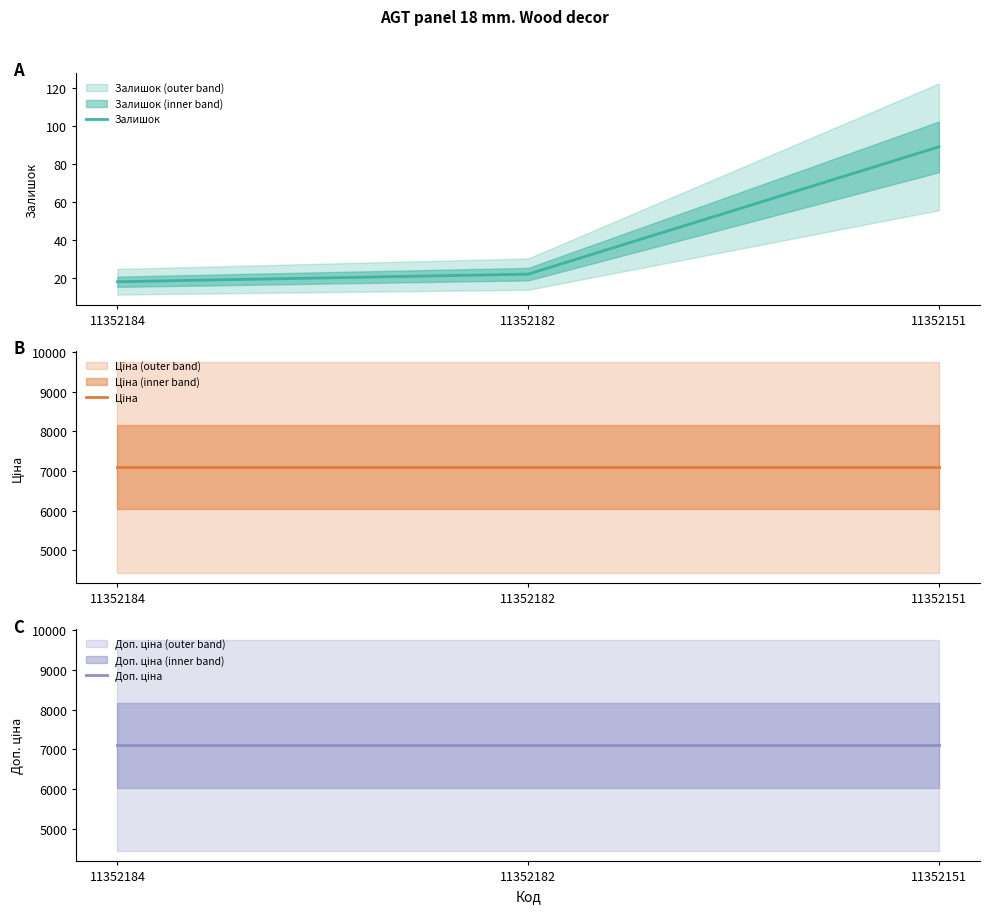

True or false: Ціна has a value of 1869.2 at 11352151.

False